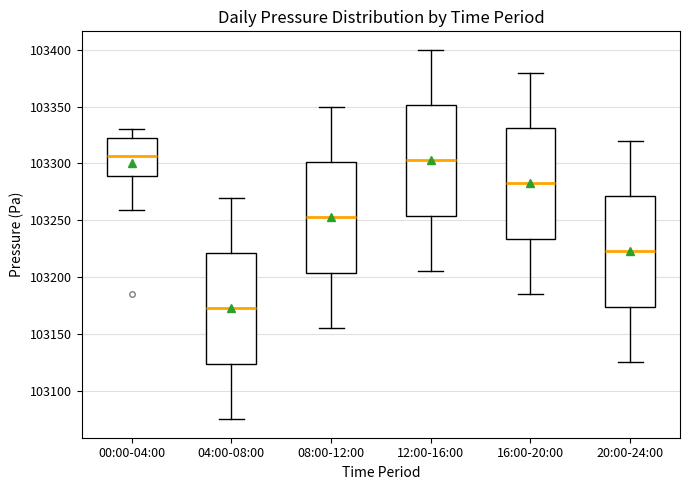

Reading left to right, transcribe this box plot: for each box, give where its median line is, the range the box spans, and where its two whiskers end, as read against the y-axis. The values are not printed on the chart, so give them approximately, as read against the axis.

00:00-04:00: median 103305, box 103290 to 103320, whiskers 103260 to 103330
04:00-08:00: median 103175, box 103125 to 103220, whiskers 103075 to 103270
08:00-12:00: median 103255, box 103205 to 103300, whiskers 103155 to 103350
12:00-16:00: median 103305, box 103255 to 103350, whiskers 103205 to 103400
16:00-20:00: median 103285, box 103235 to 103330, whiskers 103185 to 103380
20:00-24:00: median 103225, box 103175 to 103270, whiskers 103125 to 103320